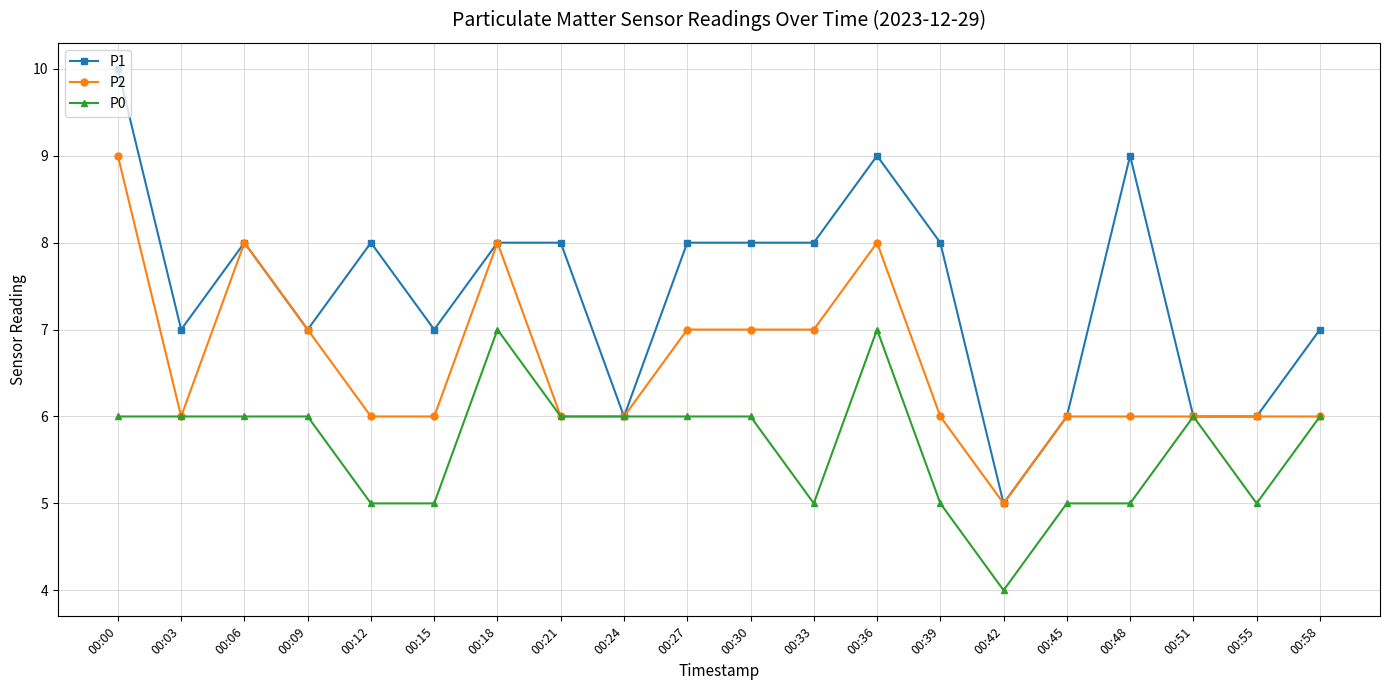

At which label does P2 reach its minimum?

00:42